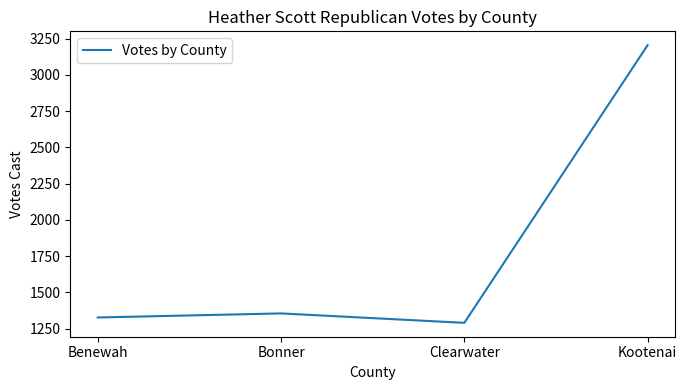

What is the average value?

1794